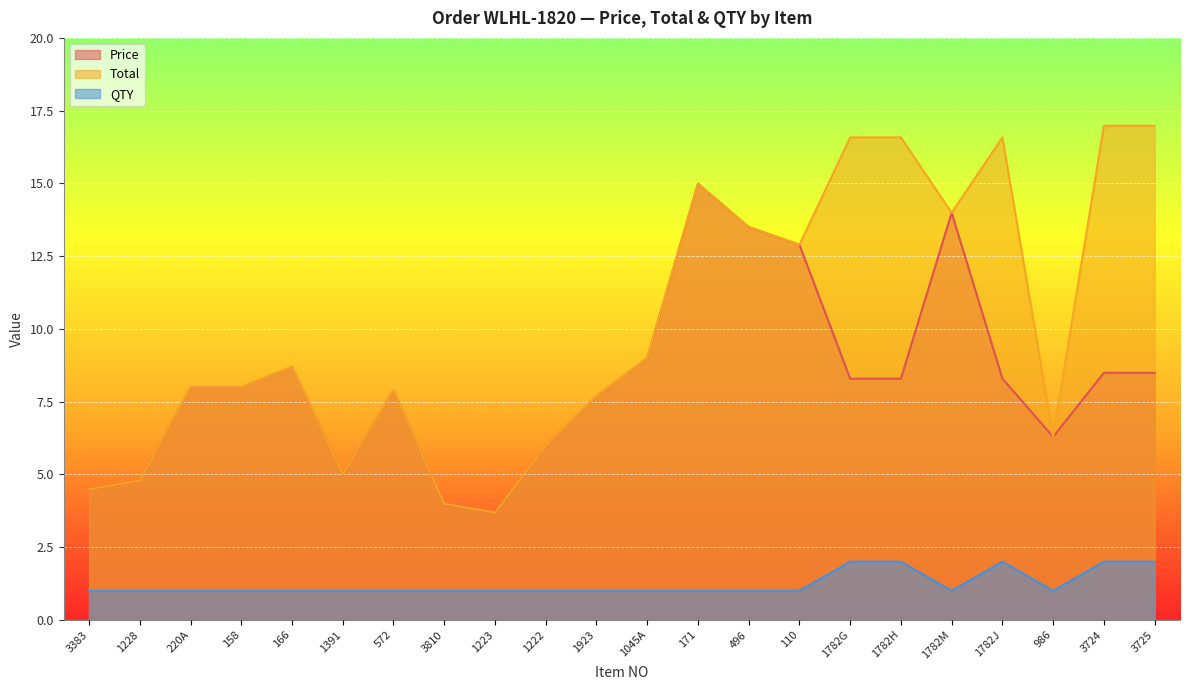

True or false: Total and QTY cross at least once.

False